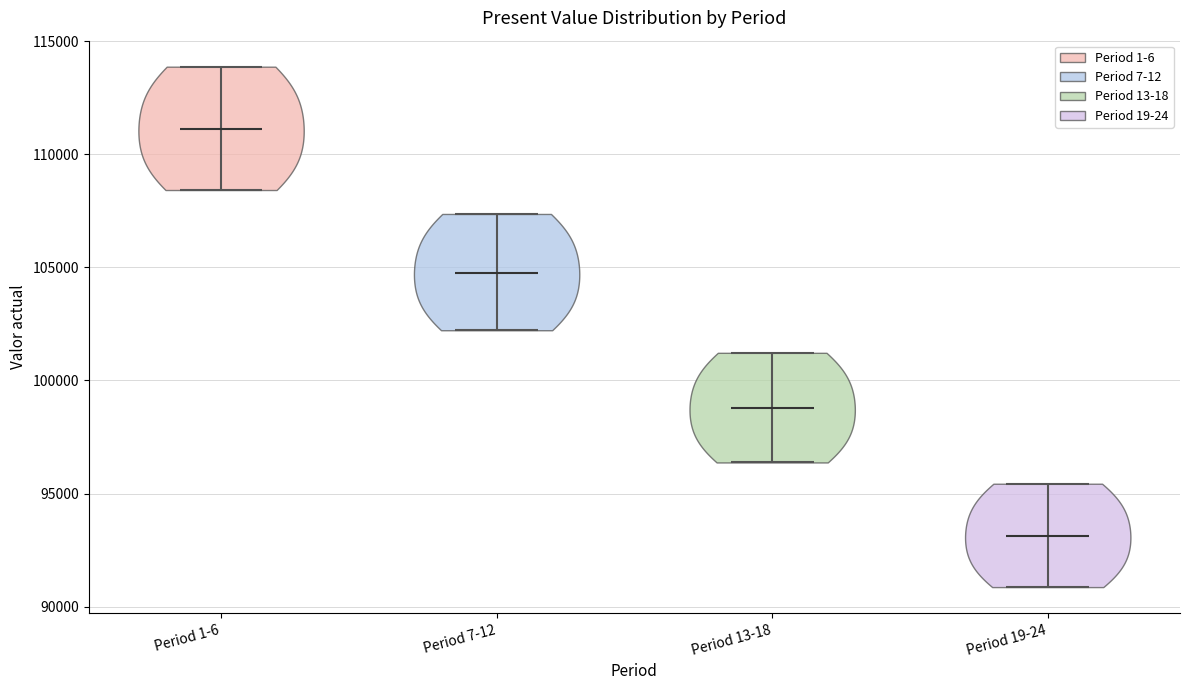

Where does the median line of the violin for Period 7-12 sit on the y-axis? The values are not printed on the chart, so give them approximately, as read against the axis.

105000